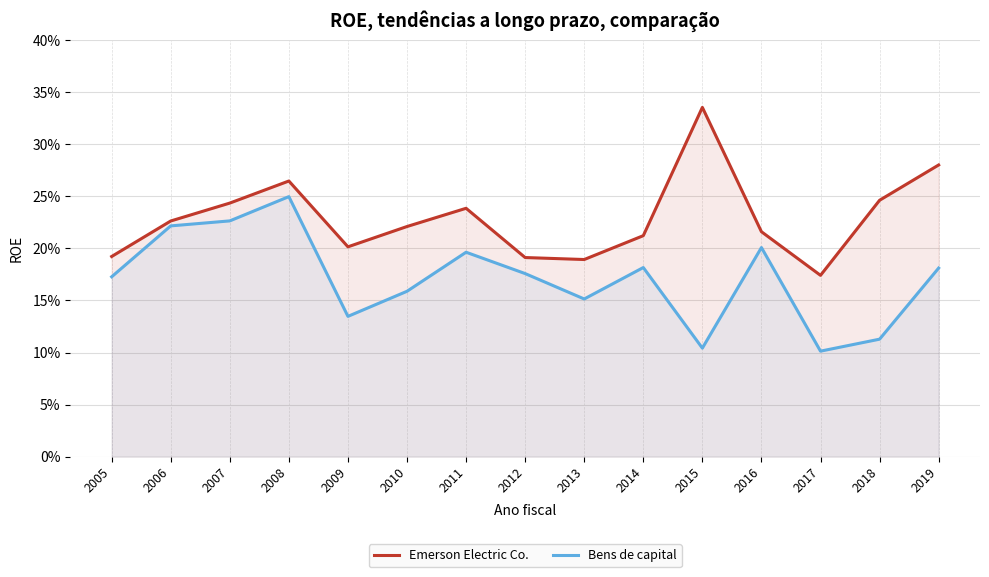

Between 2016 and 2013, which is larger?

2016